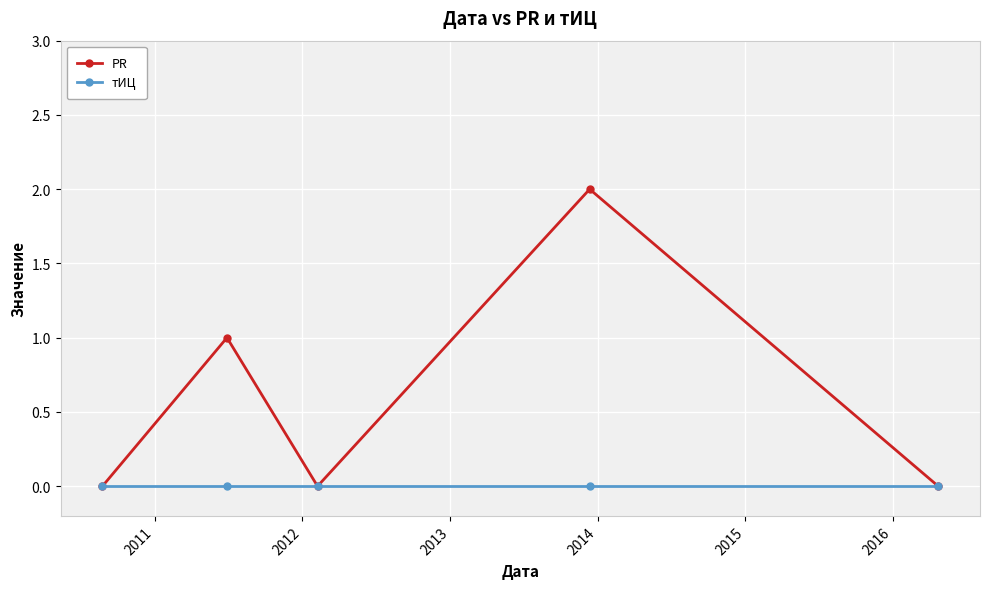

Reading right to left, transcribe all the data shown in this chart.

PR: 0	2	0	1	0
тИЦ: 0	0	0	0	0